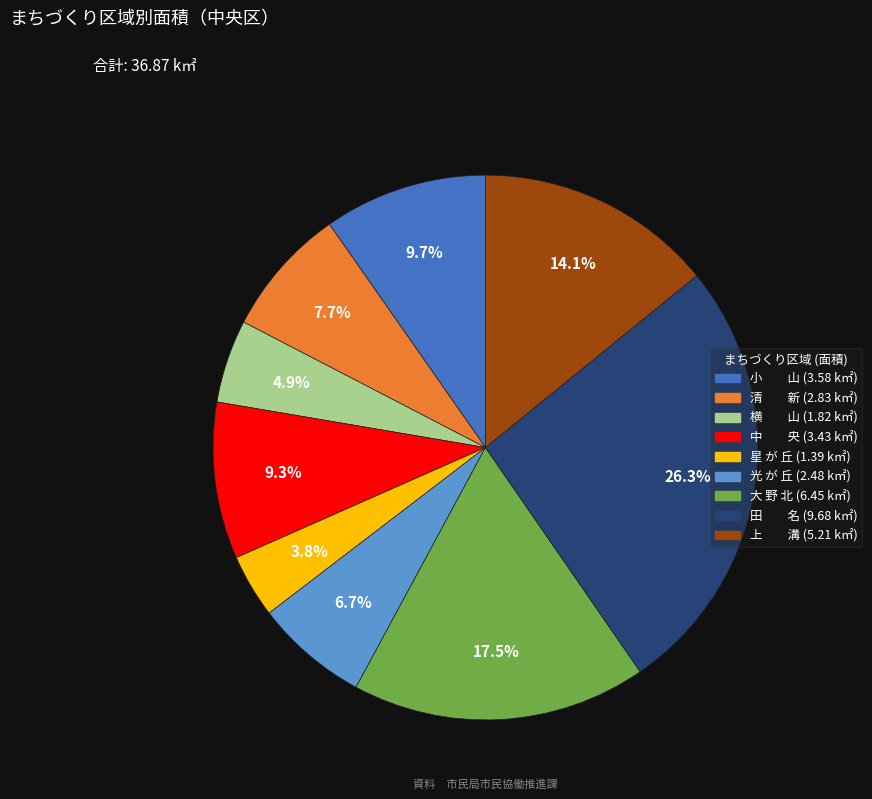

What portion of the pie excludes 星 が 丘?

96.2%